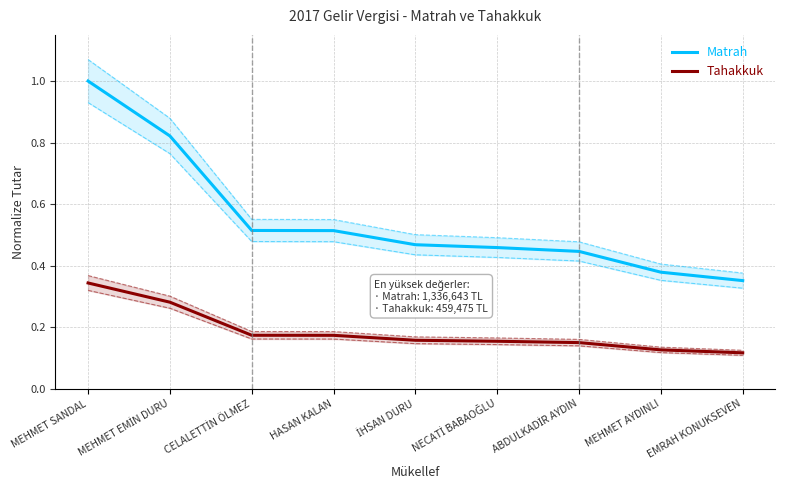

What is the value of the Tahakkuk point at the 7th from the left?

0.1